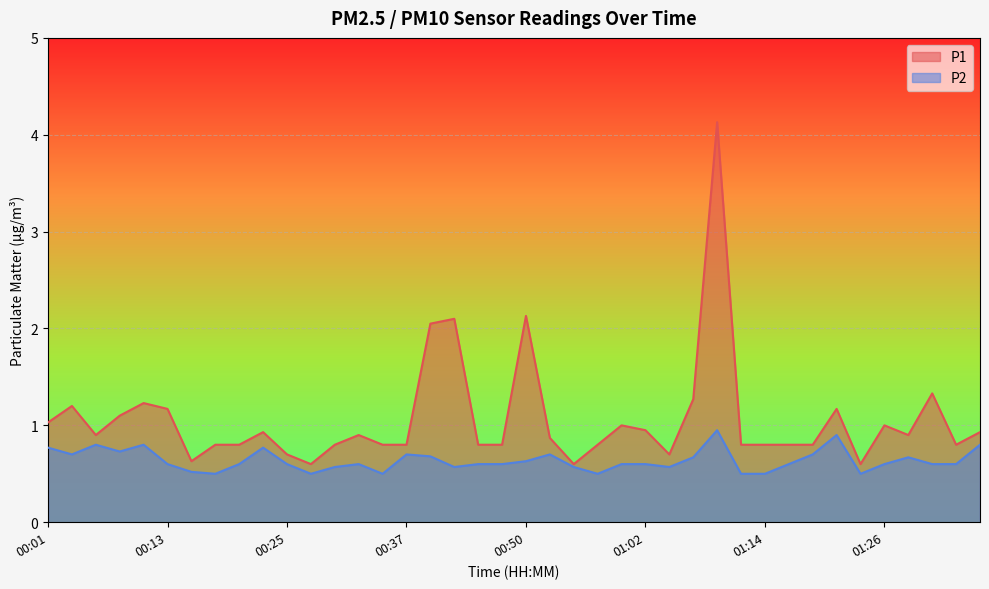

What is the maximum value shown in the chart?

4.1